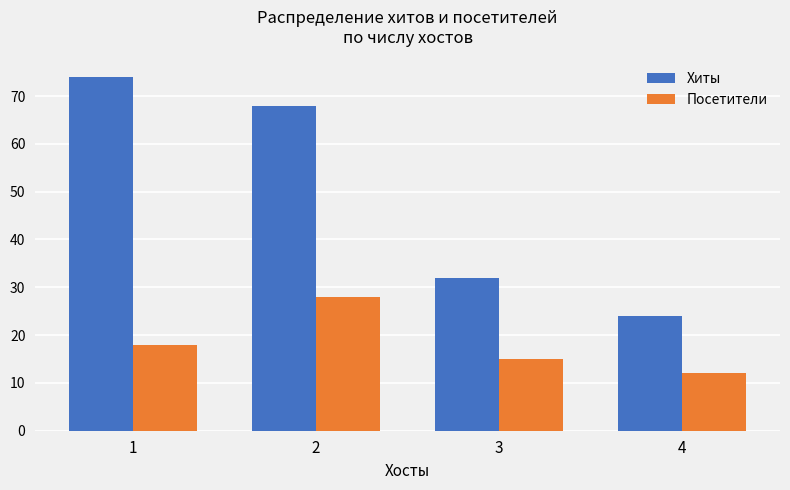

Reading left to right, what are all the values shown in this chart?

Хиты: 74	68	32	24
Посетители: 18	28	15	12